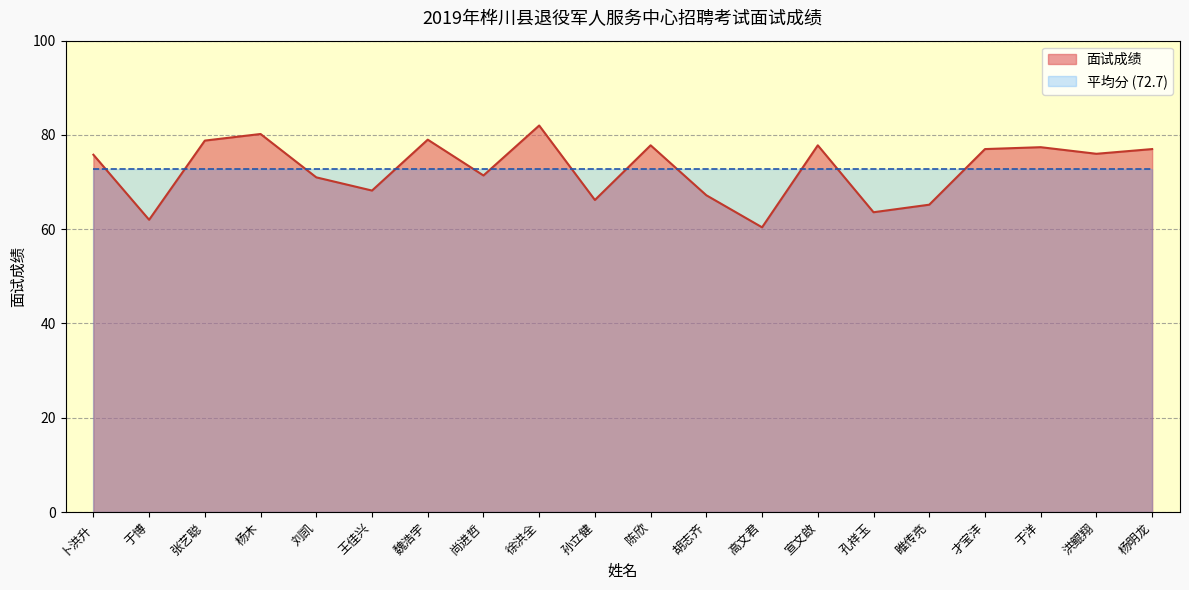

True or false: there are more than 0 points higher than both neighbors.

True